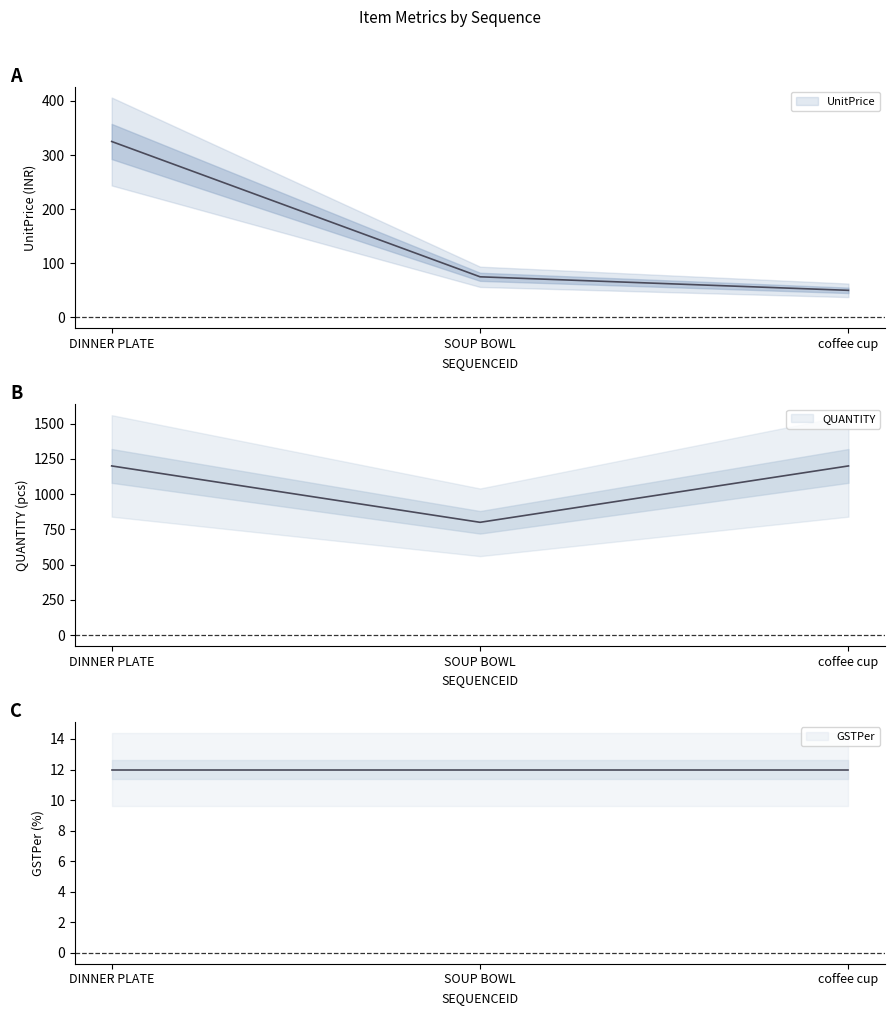

Which series has the widest spread of values?

QUANTITY